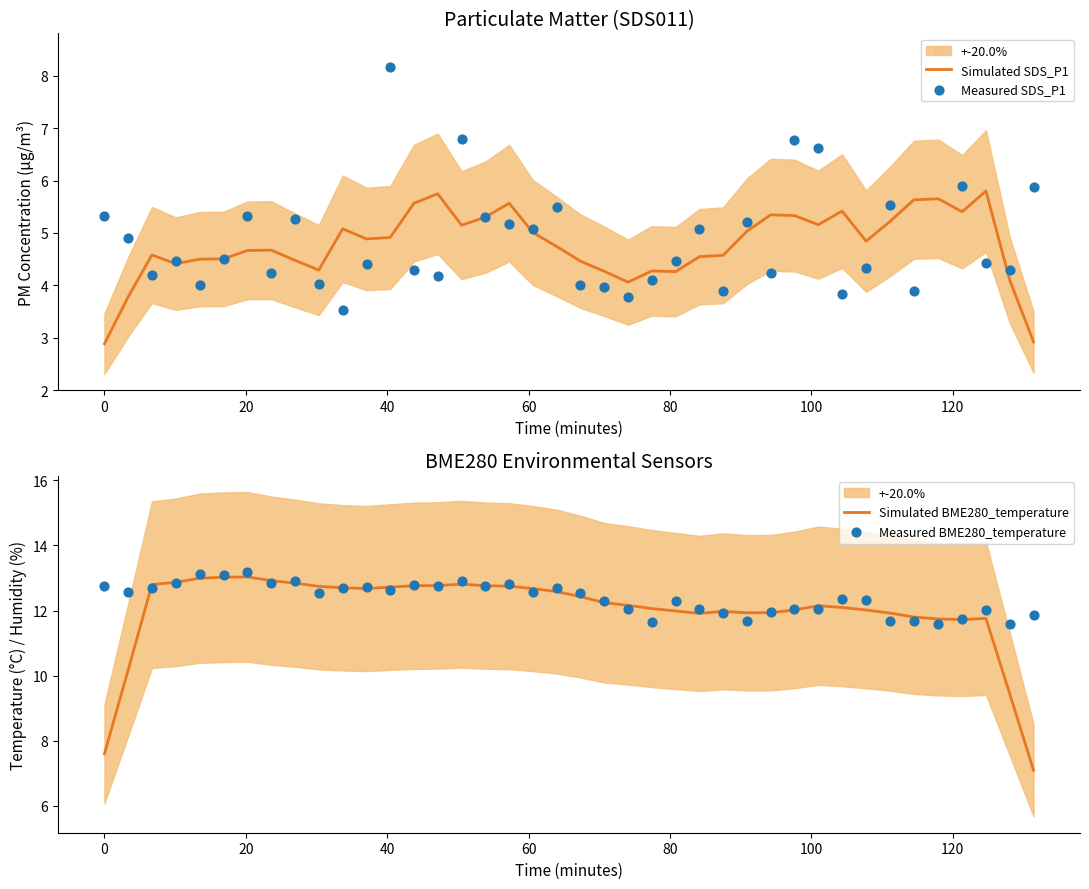

At how many categories does at least one series exceed 4?

40